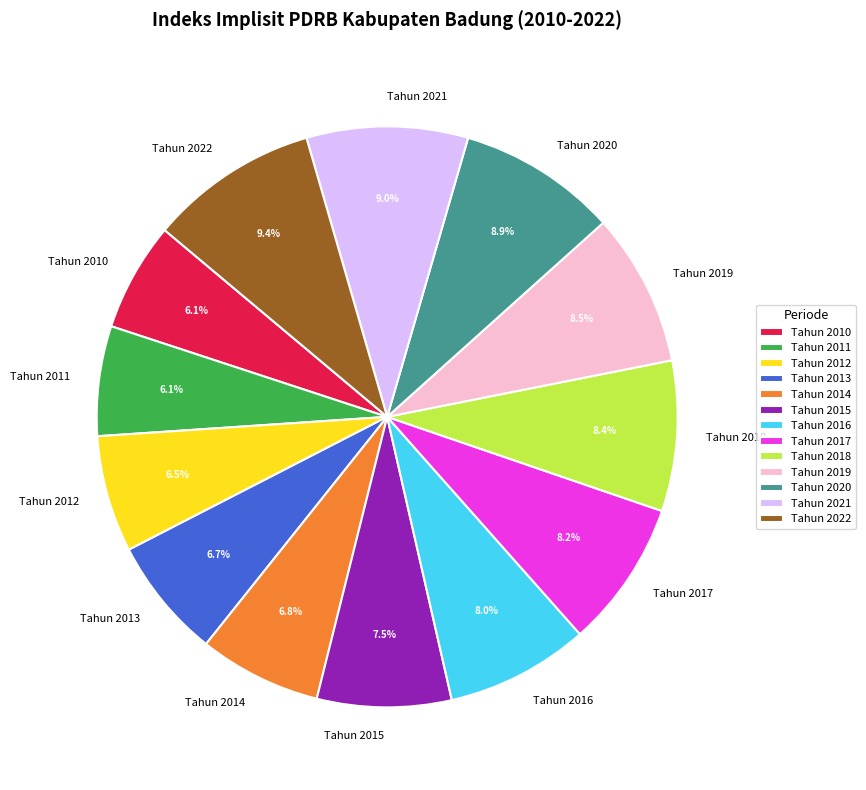

Approximately how many times larger is the value at Tahun 2010 compared to Tahun 2014?

0.9